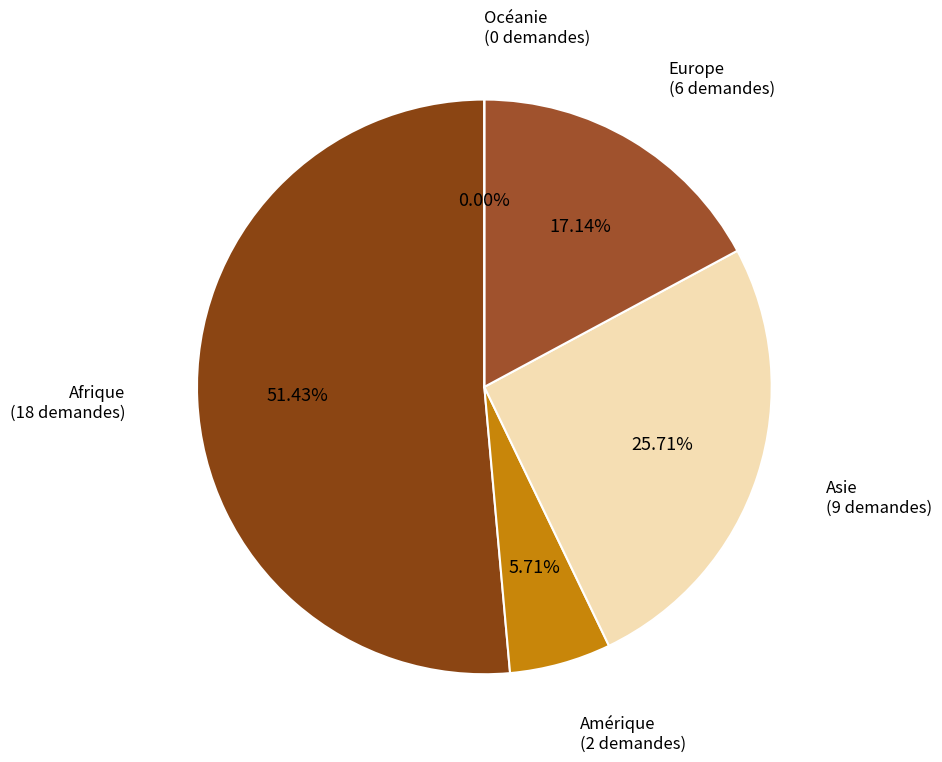

Which slice is the smallest?

Océanie